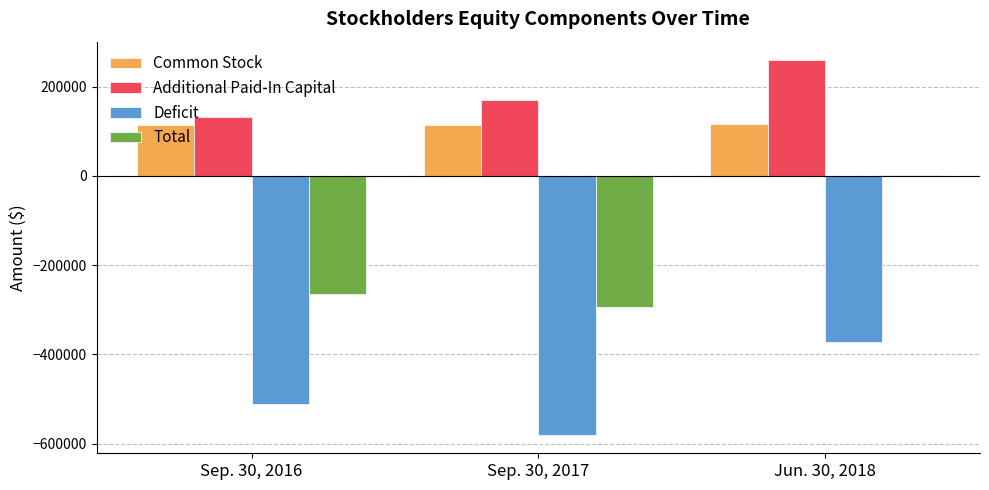

At which category is the sum across all series the highest?

Jun. 30, 2018